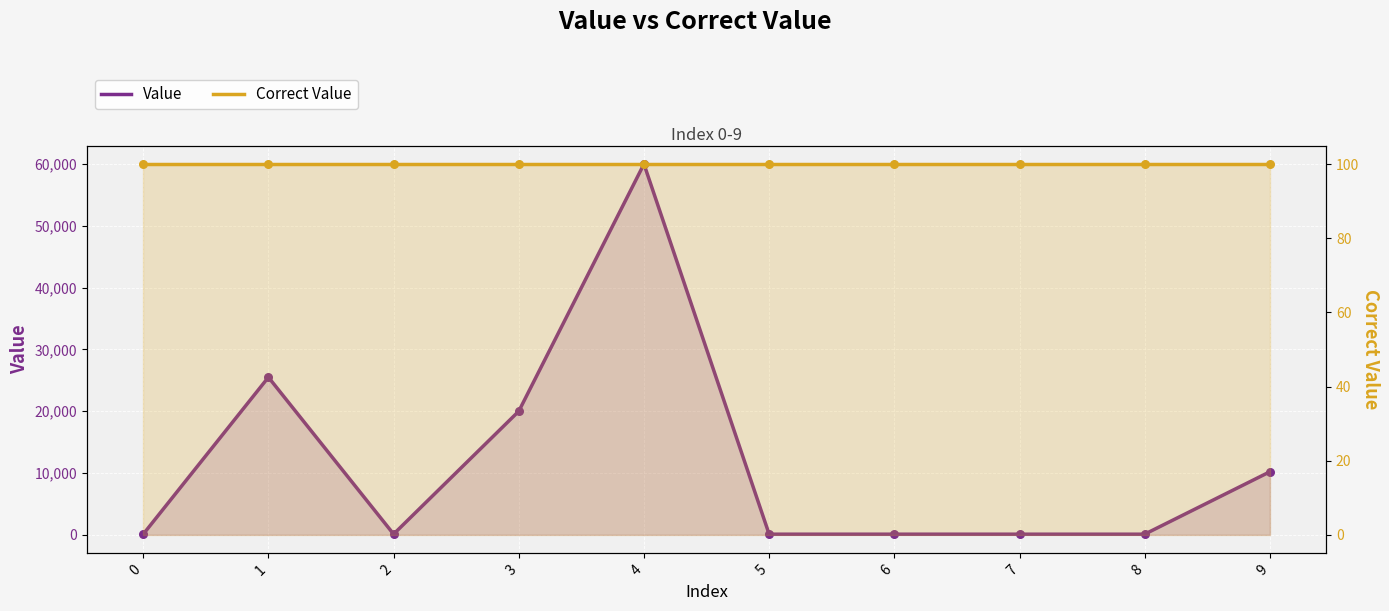

Which series contains the highest Y value?

Value